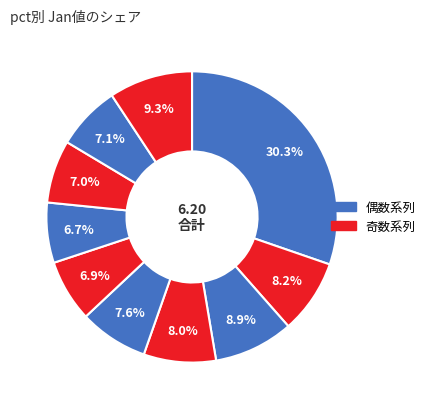

Does any single category account for the majority?

No